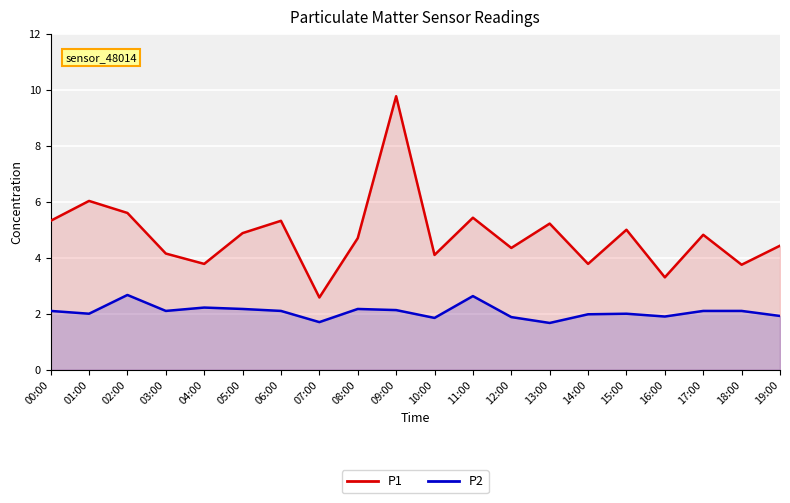

Which category has the highest value in the P1 series?

09:00